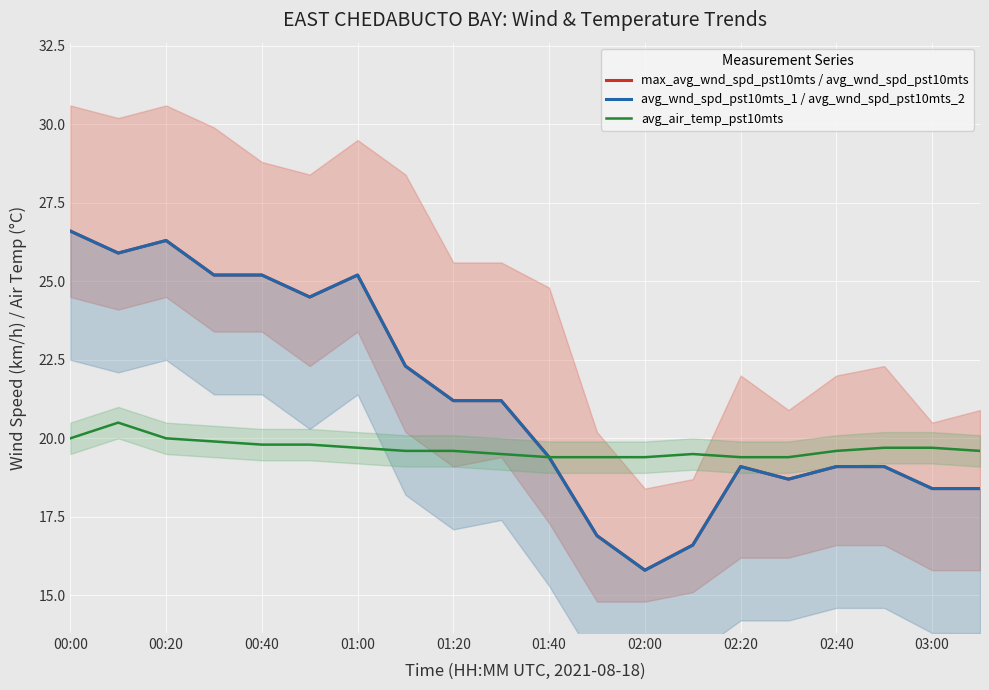

What is the value of the avg_air_temp_pst10mts point at the 15th from the left?

19.4